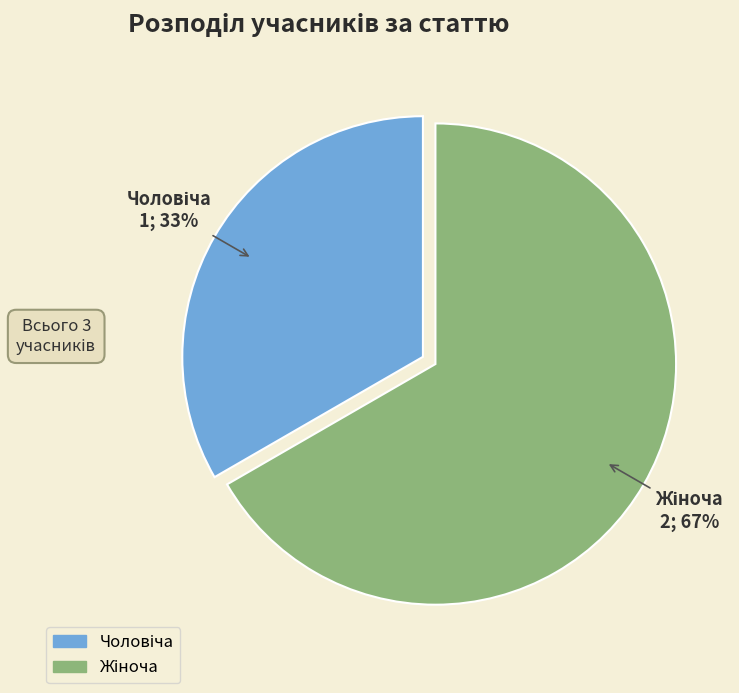

To the nearest percent, what is the average slice percentage?

50%